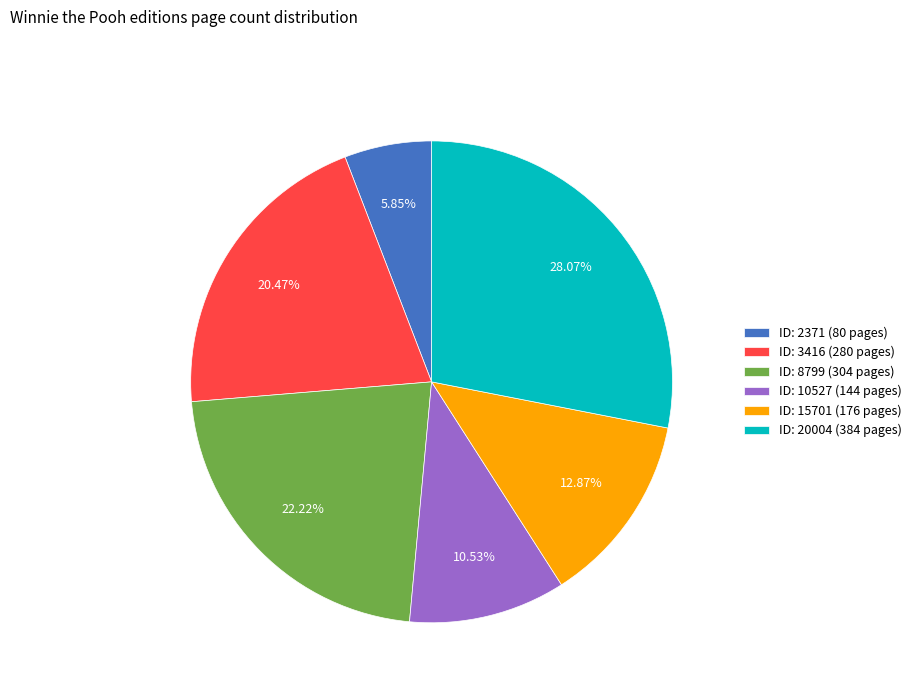

Is the sum of ID: 15701 (176 pages) and ID: 10527 (144 pages) greater than half?

No